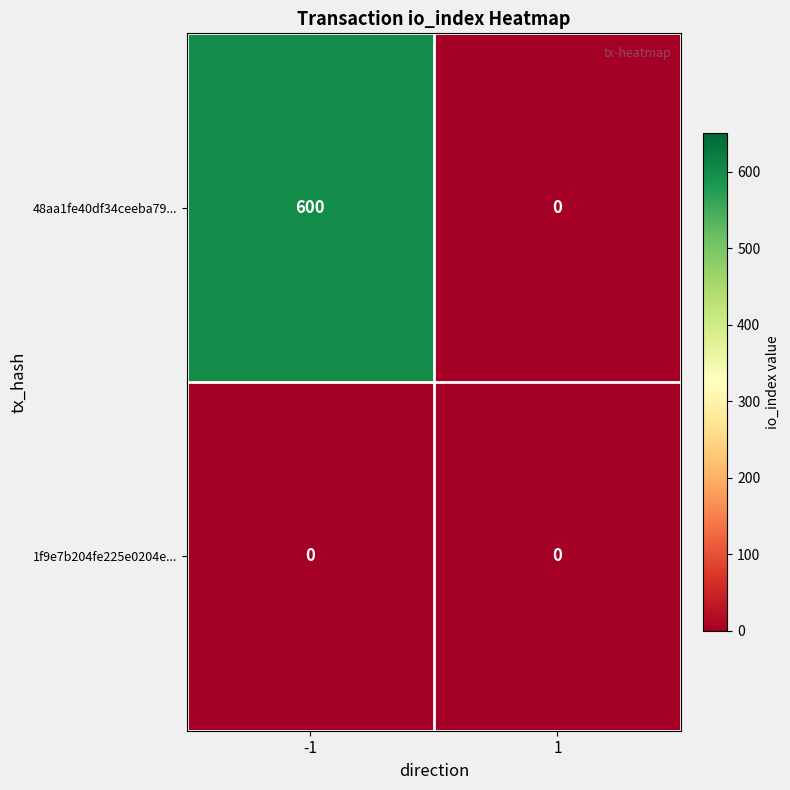

At -1, list the series in order from smallest to largest.

1f9e7b204fe225e0204e..., 48aa1fe40df34ceeba79...